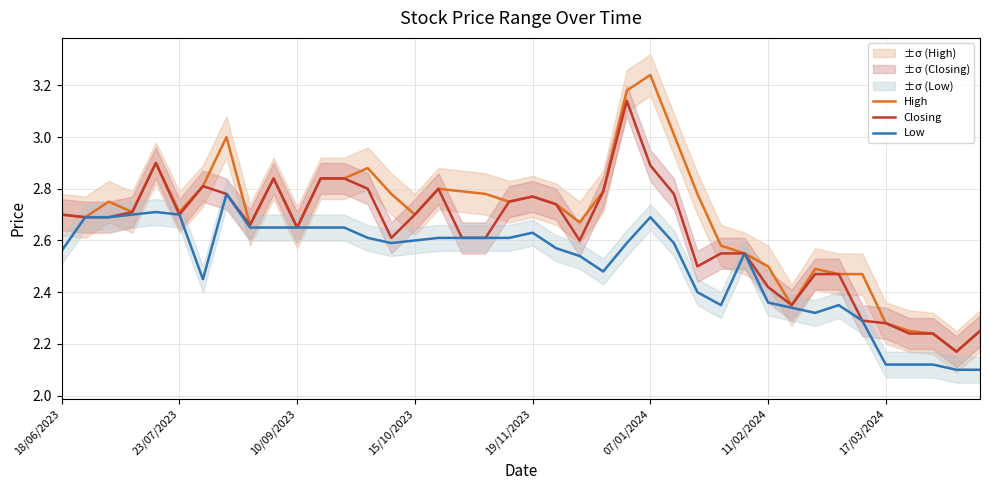

Is it true that Closing equals 2.7 at 15/10/2023?

True